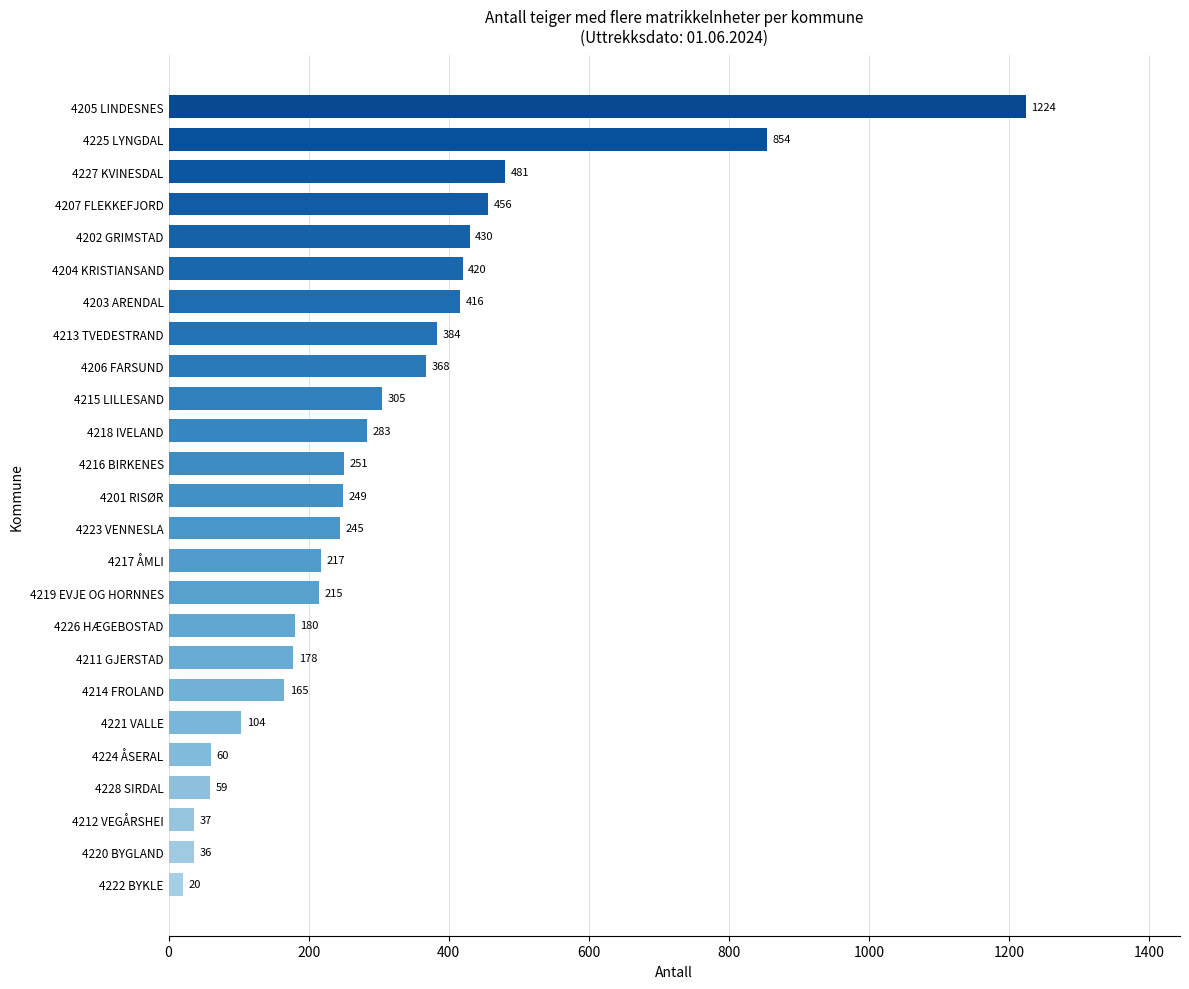

How many values are below 249?

12